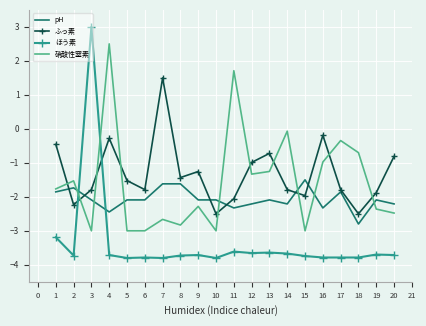

Which series has the widest spread of values?

ほう素